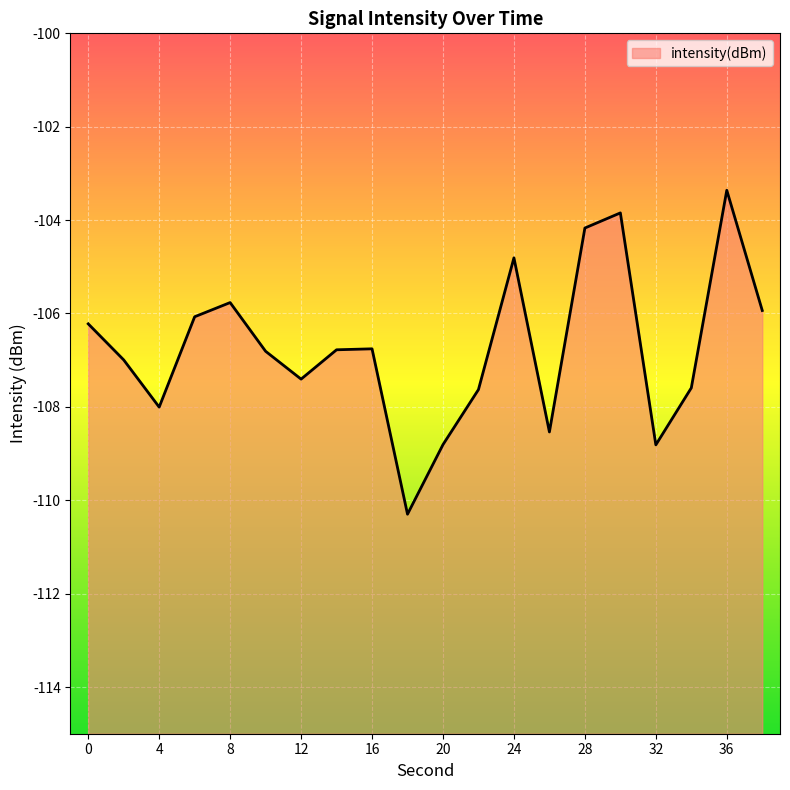

True or false: the data shows -180.7 at 8.

False